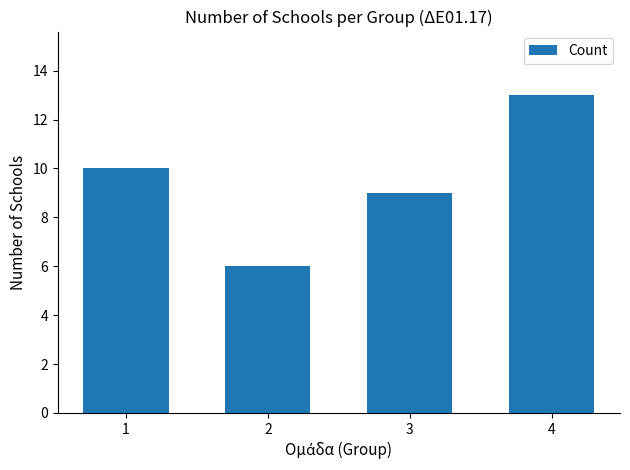

What is the ratio of the value at 4 to the value at 1?

1.3